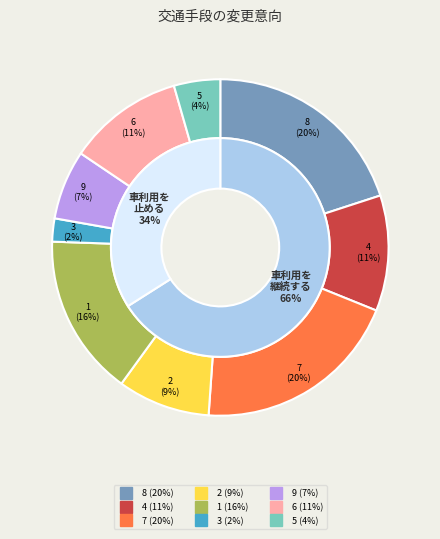

Is it true that 7 is 7% of the pie?

False